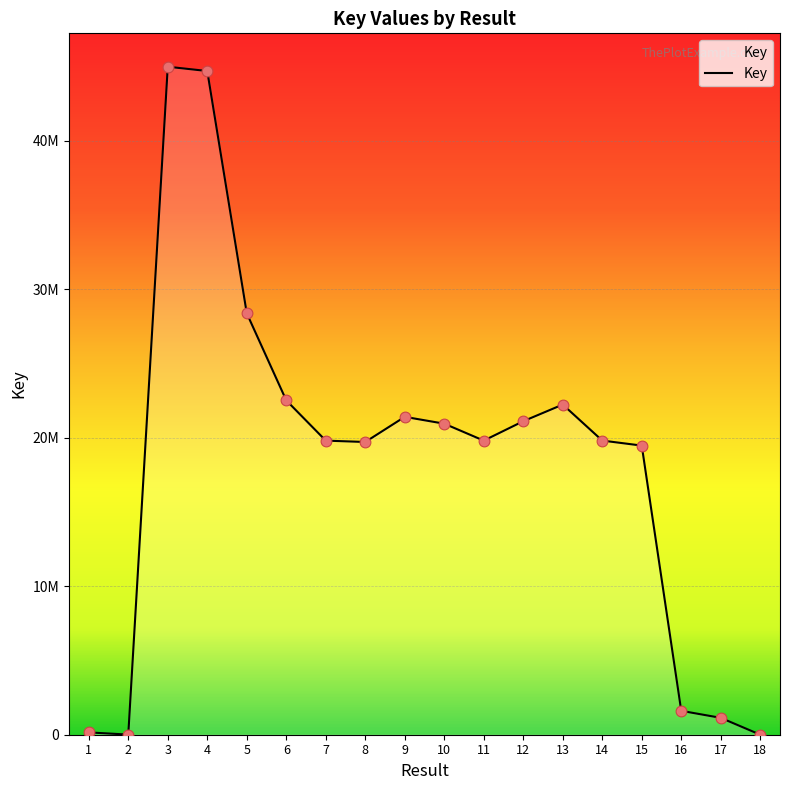

What is the change in value from 4 to 15?

-25219058